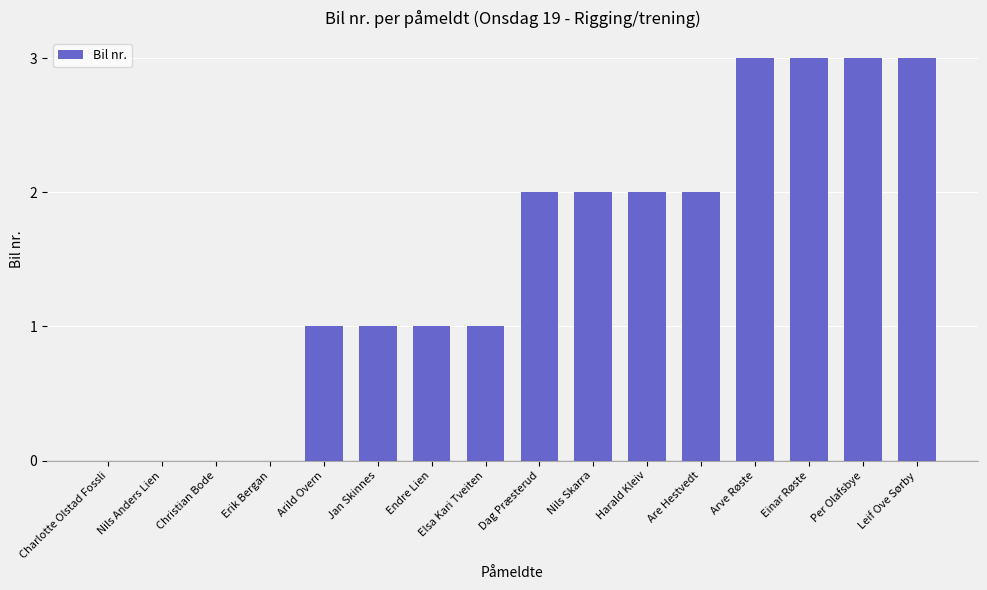

Count the values in the range 1 to 3.

12